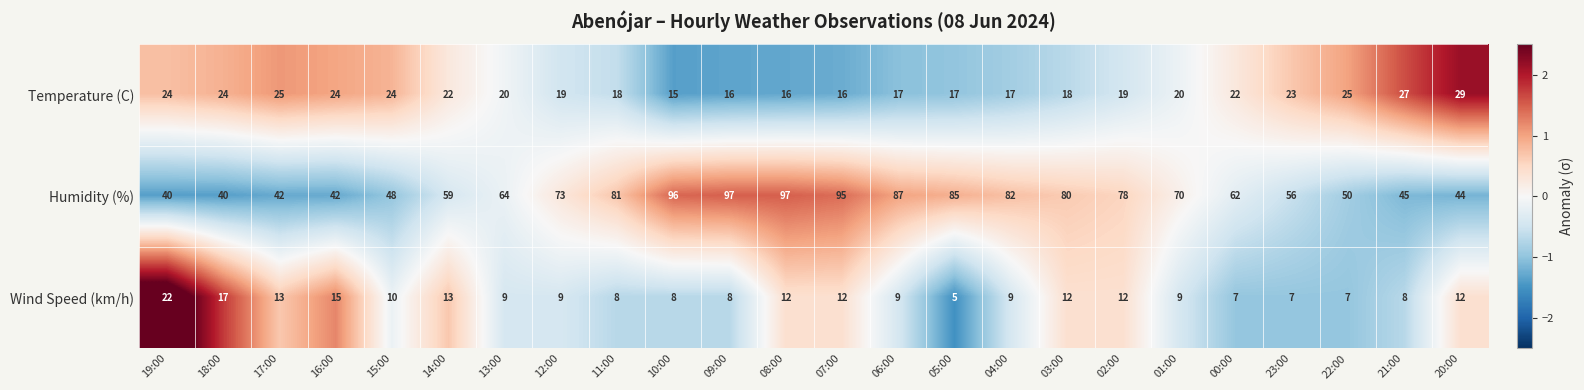

True or false: Temperature (C) has a value of 13 at 21:00.

False